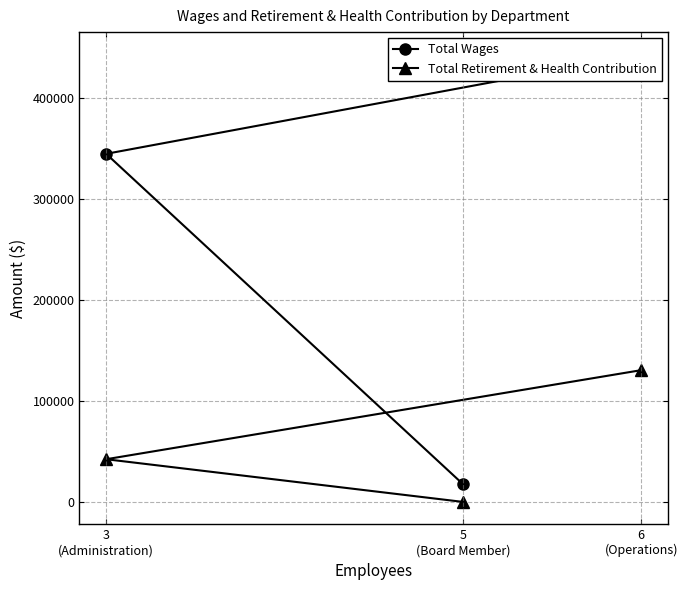

At which category is the sum across all series the highest?

6
(Operations)